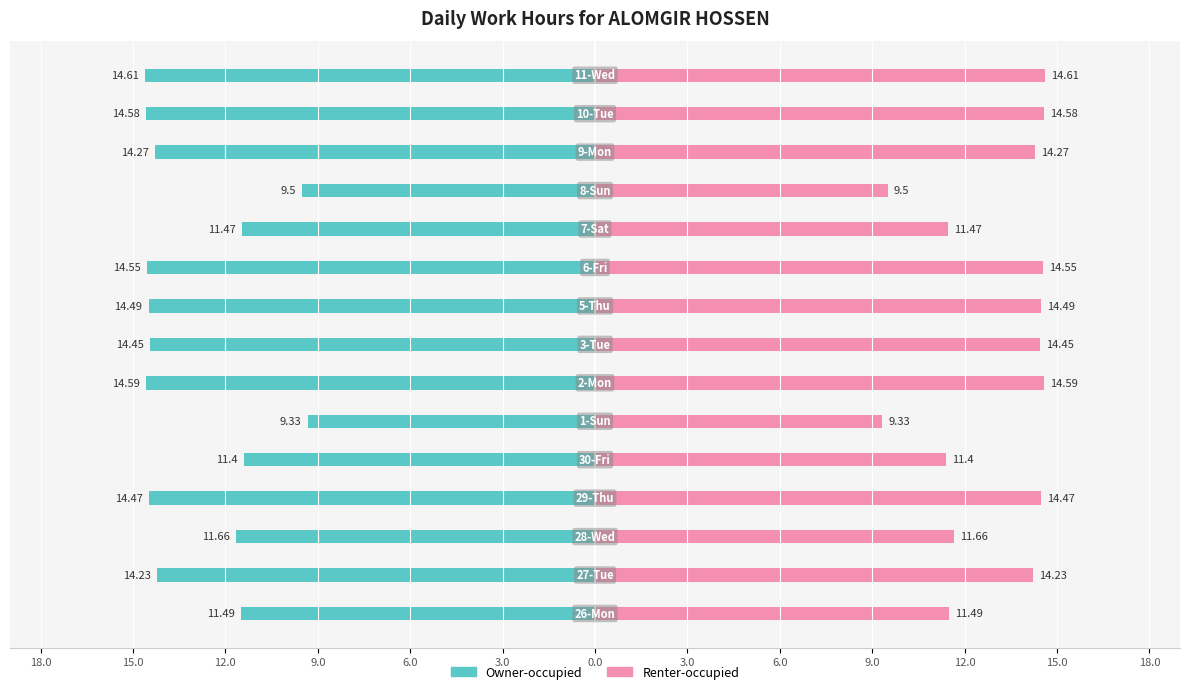

Rank the series by their maximum value, from lowest to highest.

Owner-occupied, Renter-occupied